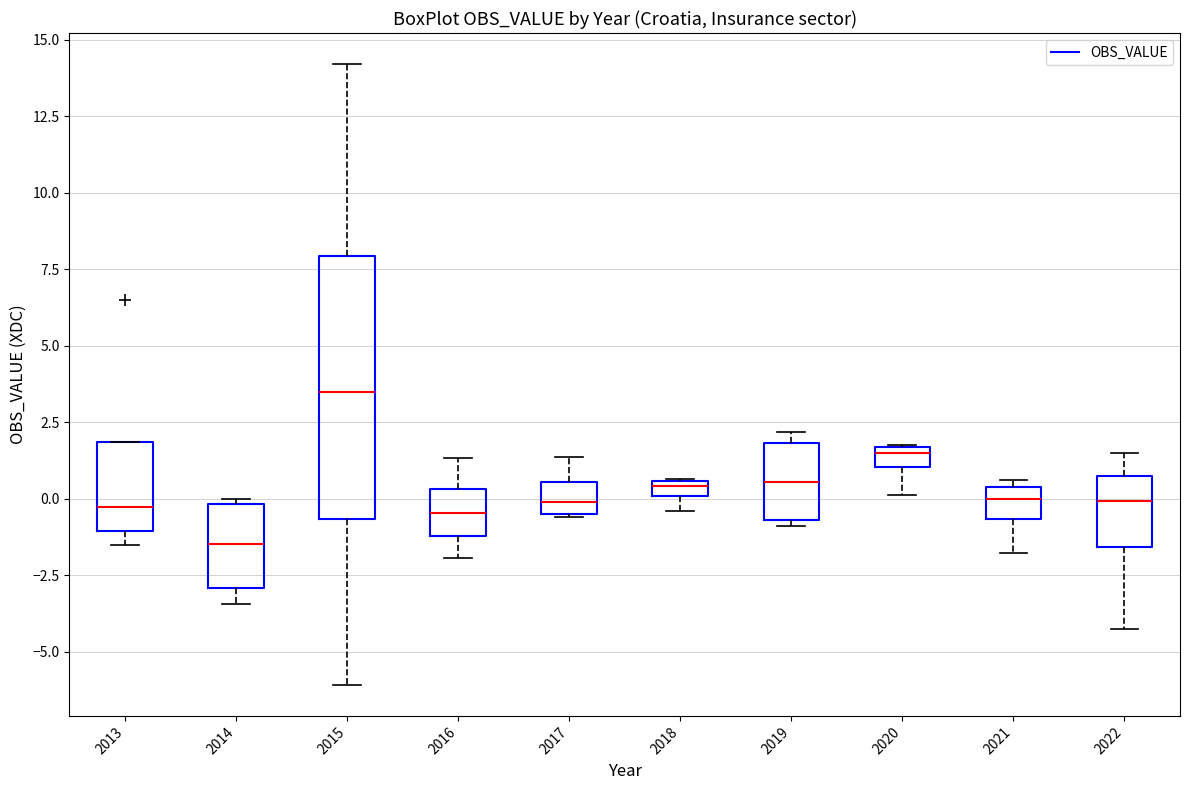

Which box is the tallest, from its lower edge to its upper edge?

2015